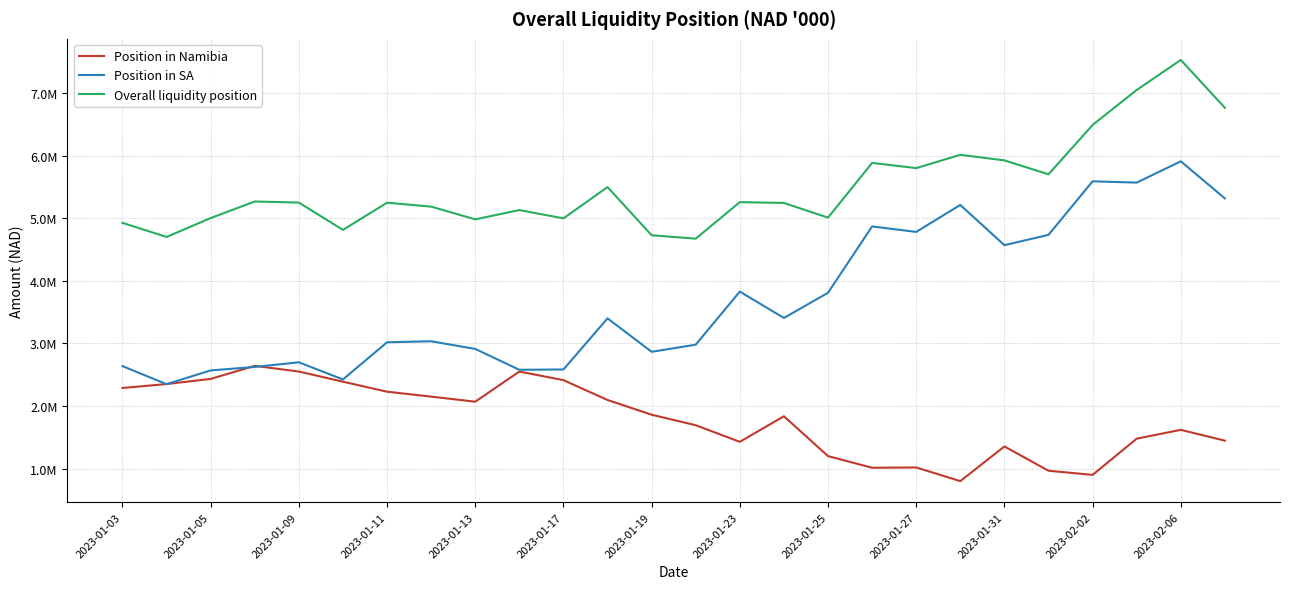

Does the chart display data point markers on the line(s)?

No